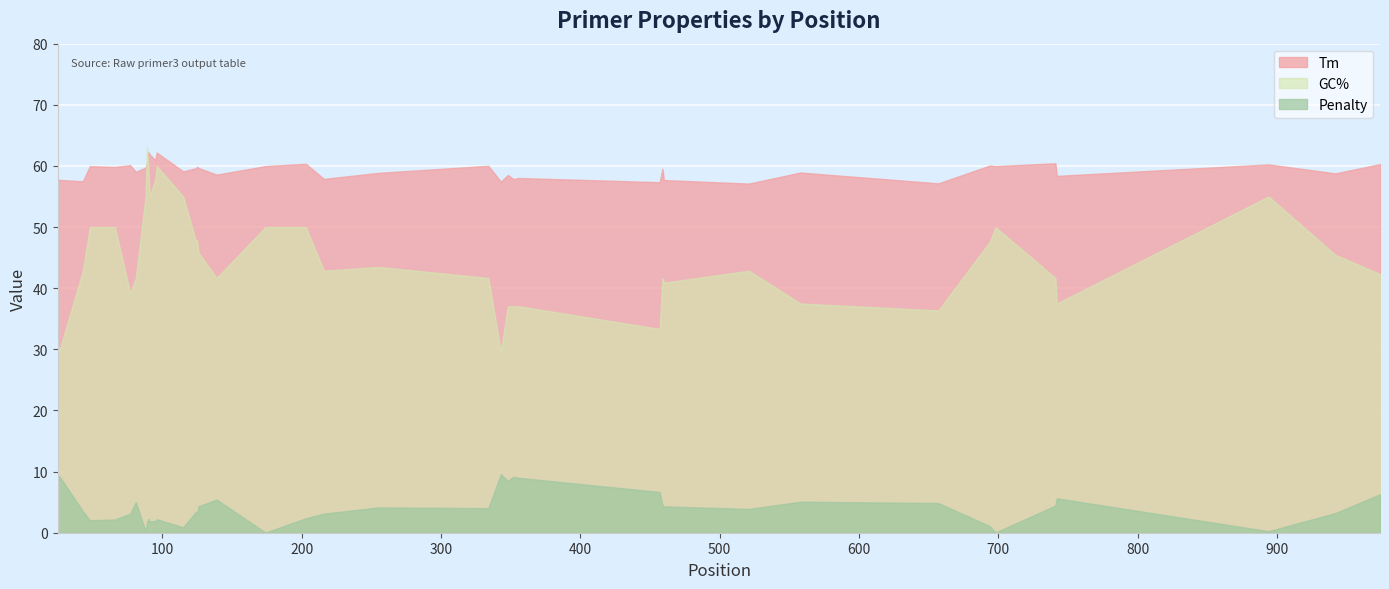

What is the sum of all Tm values?

2370.6